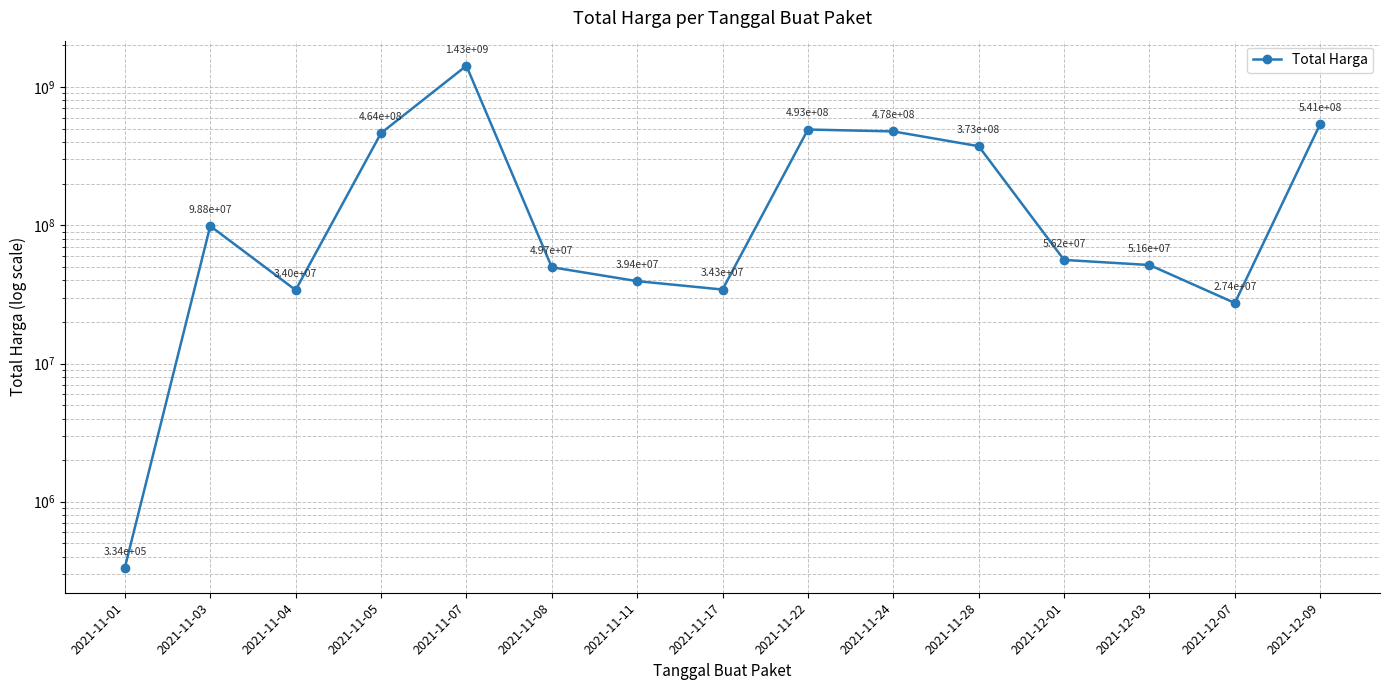

Reading left to right, extract all data points from this chart.

2021-11-01=333600	2021-11-03=98772570	2021-11-04=34000000	2021-11-05=464002100	2021-11-07=1425867900	2021-11-08=49730040	2021-11-11=39440000	2021-11-17=34292000	2021-11-22=493000000	2021-11-24=477600000	2021-11-28=373404000	2021-12-01=56152800	2021-12-03=51601000	2021-12-07=27412000	2021-12-09=541071000